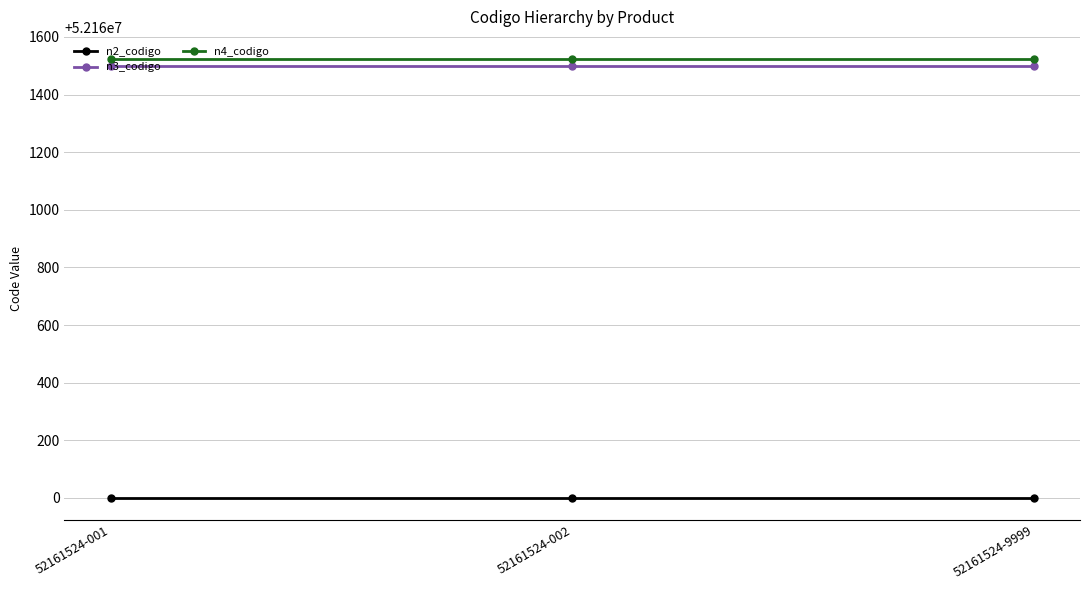

Is this an area chart (filled region under the line)?

No